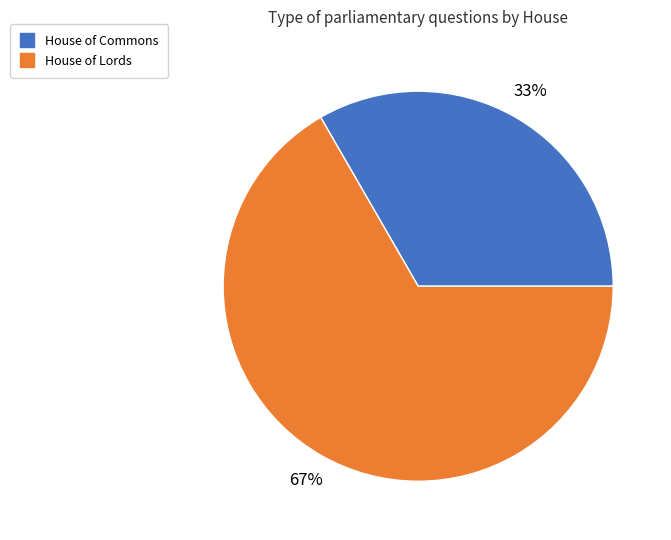

Is there any slice that represents more than half of the pie?

Yes